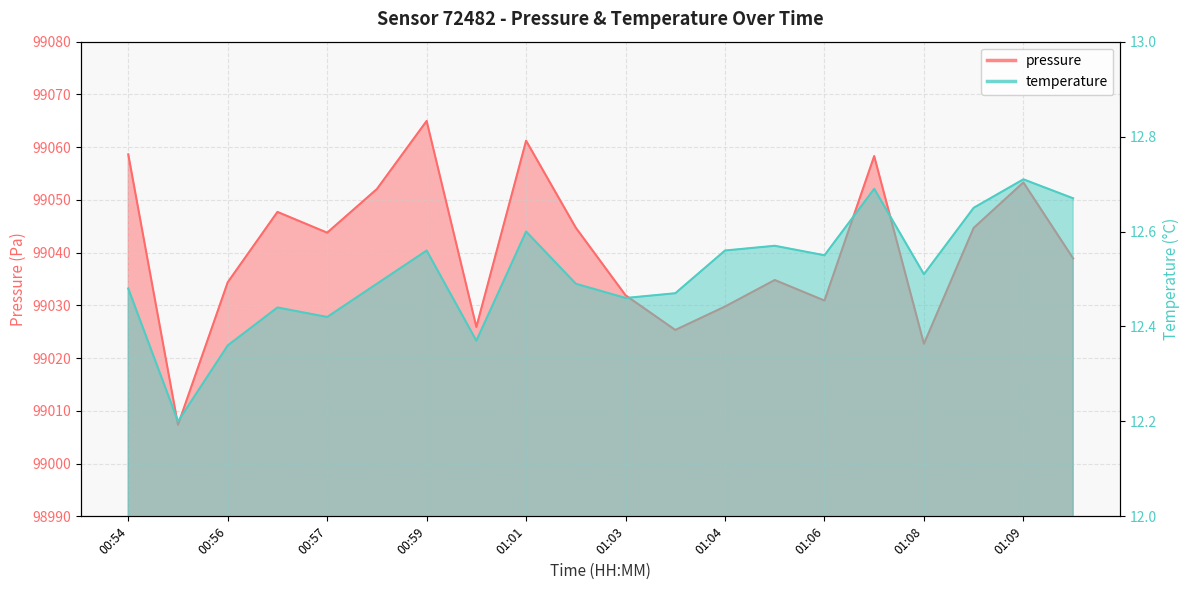

What is the minimum value shown in the chart?

12.2